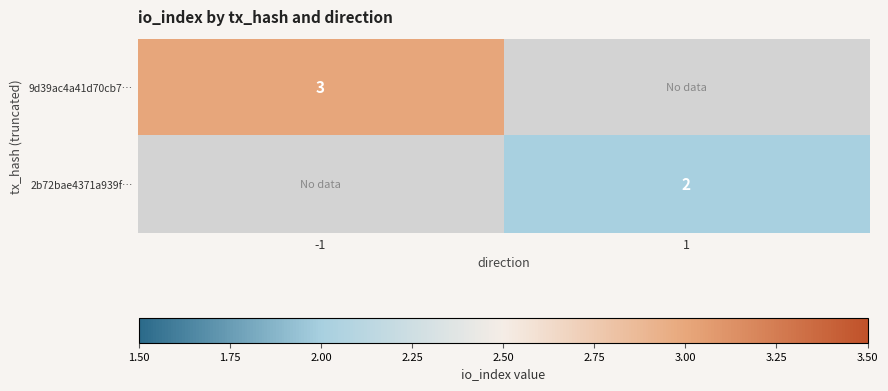

Is it true that 2b72bae4371a939f… equals 2 at 1?

True